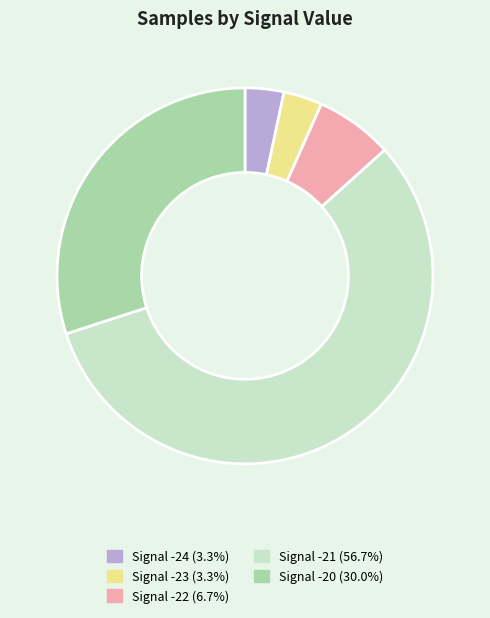

Does any single category account for the majority?

Yes